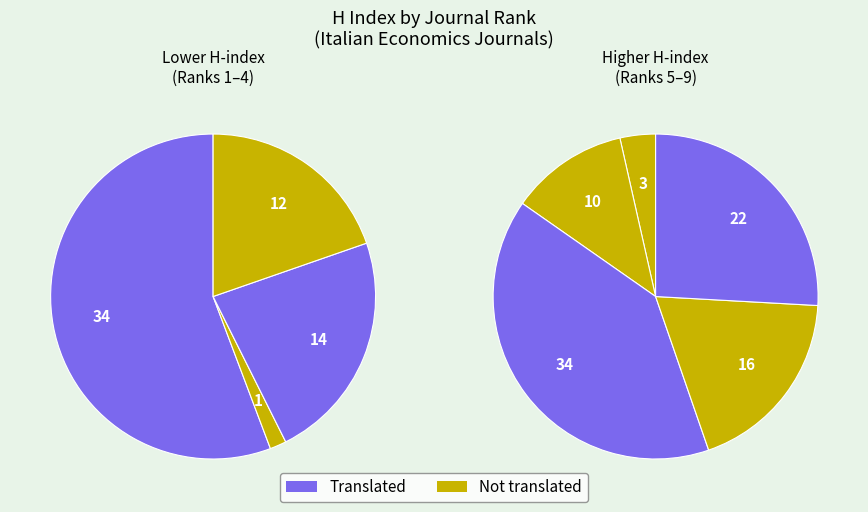

Is 5 the majority of the pie?

No